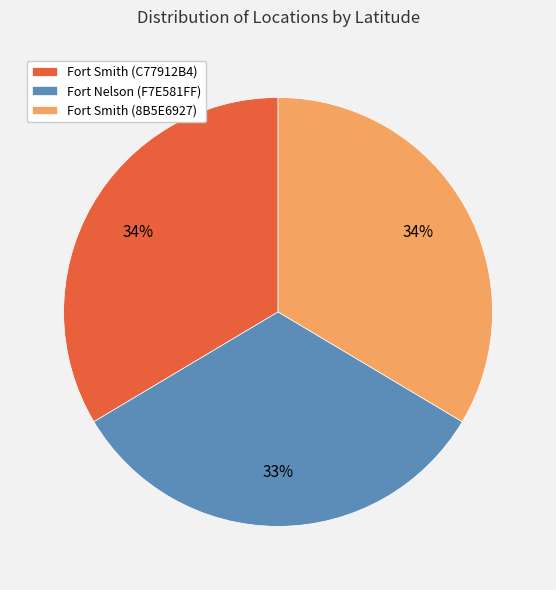

To the nearest percent, what is the average slice percentage?

33%